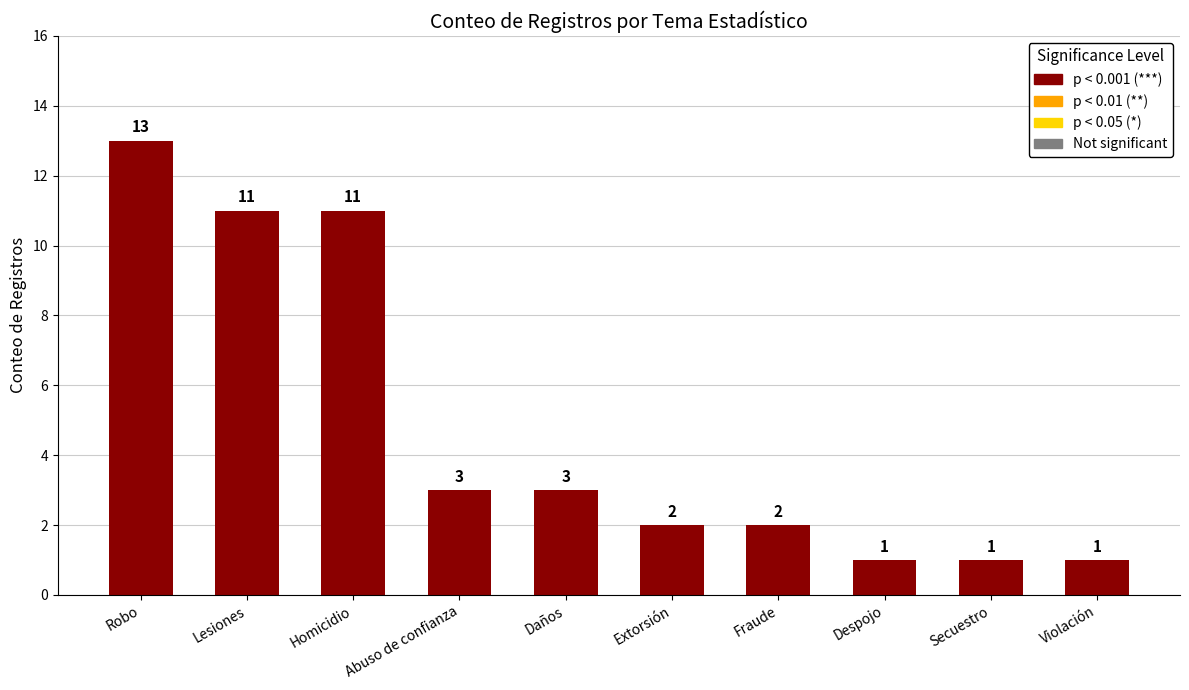

Which category has the highest value across all series?

Robo